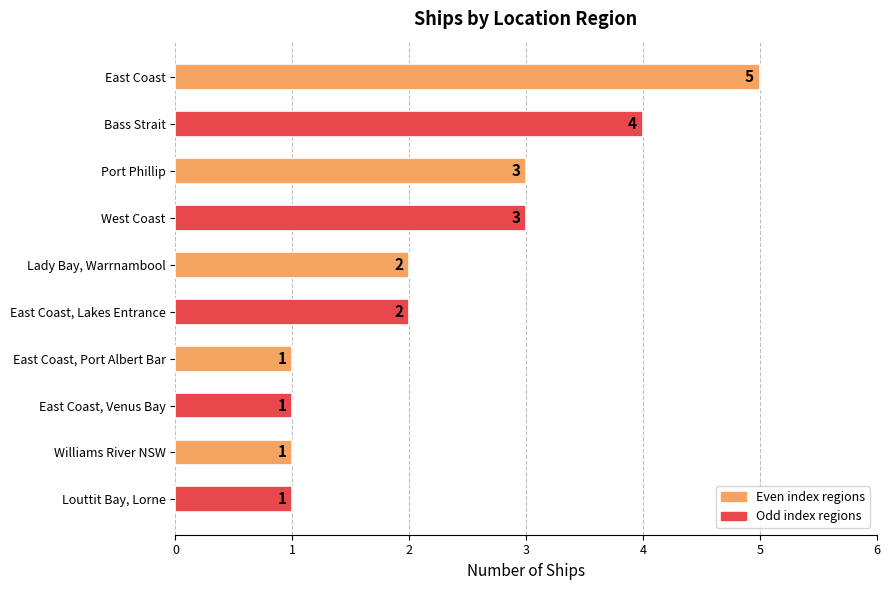

What is the label of the 4th bar from the bottom?

East Coast, Port Albert Bar